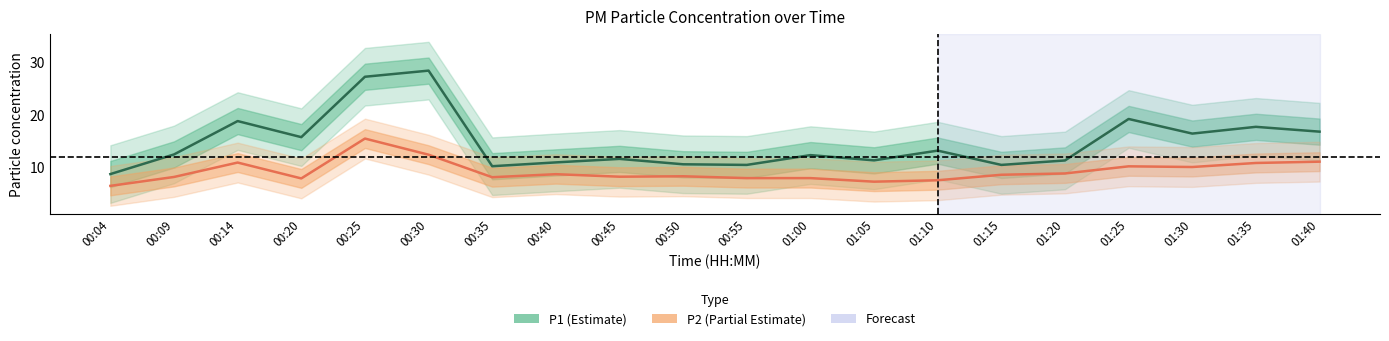

What value does the P1 series have at 01:40?

16.8